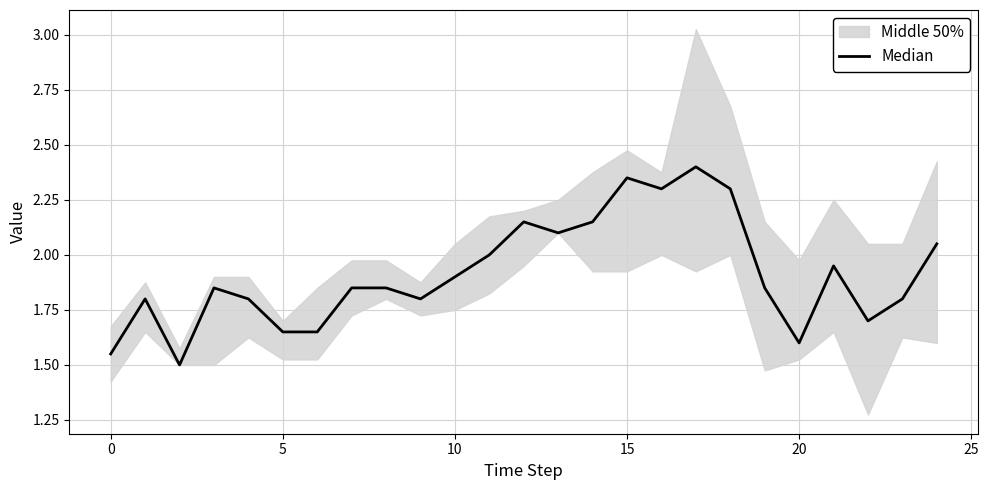

The value at 13 is 3.5. True or false?

False